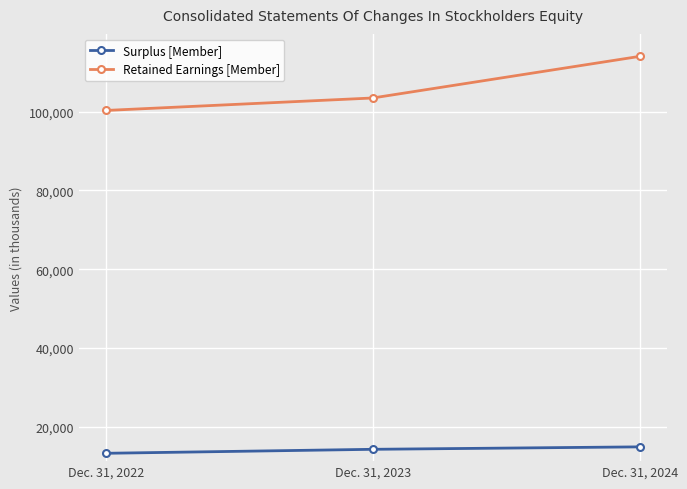

What is the minimum value shown in the chart?

13268